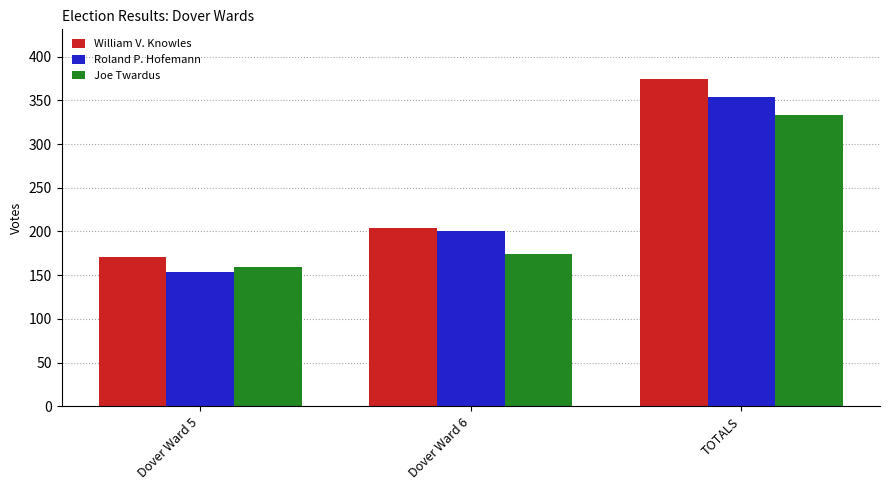

What is the approximate value of William V. Knowles at TOTALS, to the nearest 50?

400